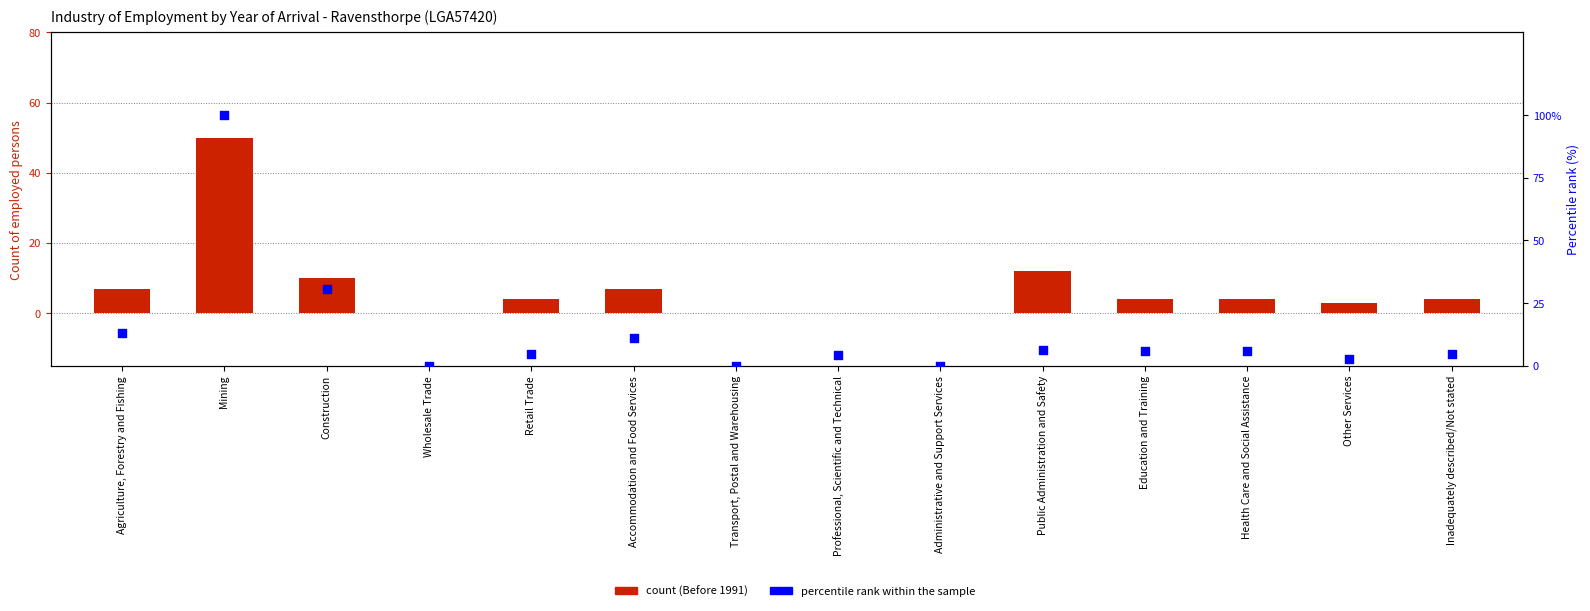

At which category is the sum across all series the highest?

Mining